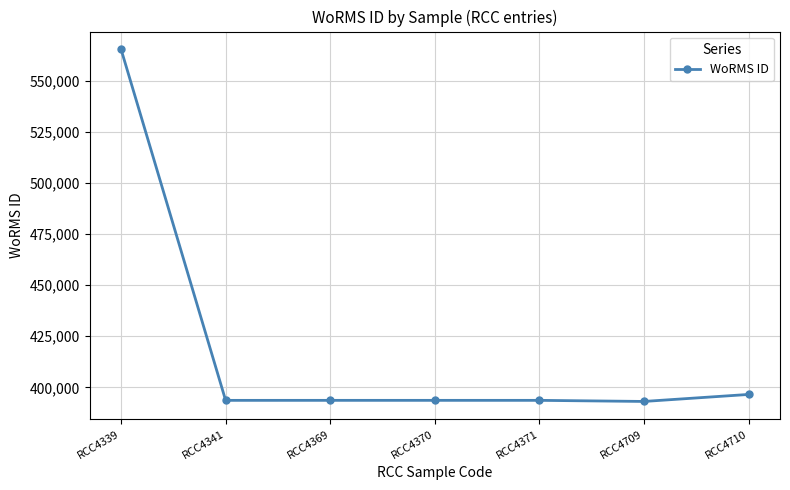

What is the difference between the maximum and minimum values?

172491